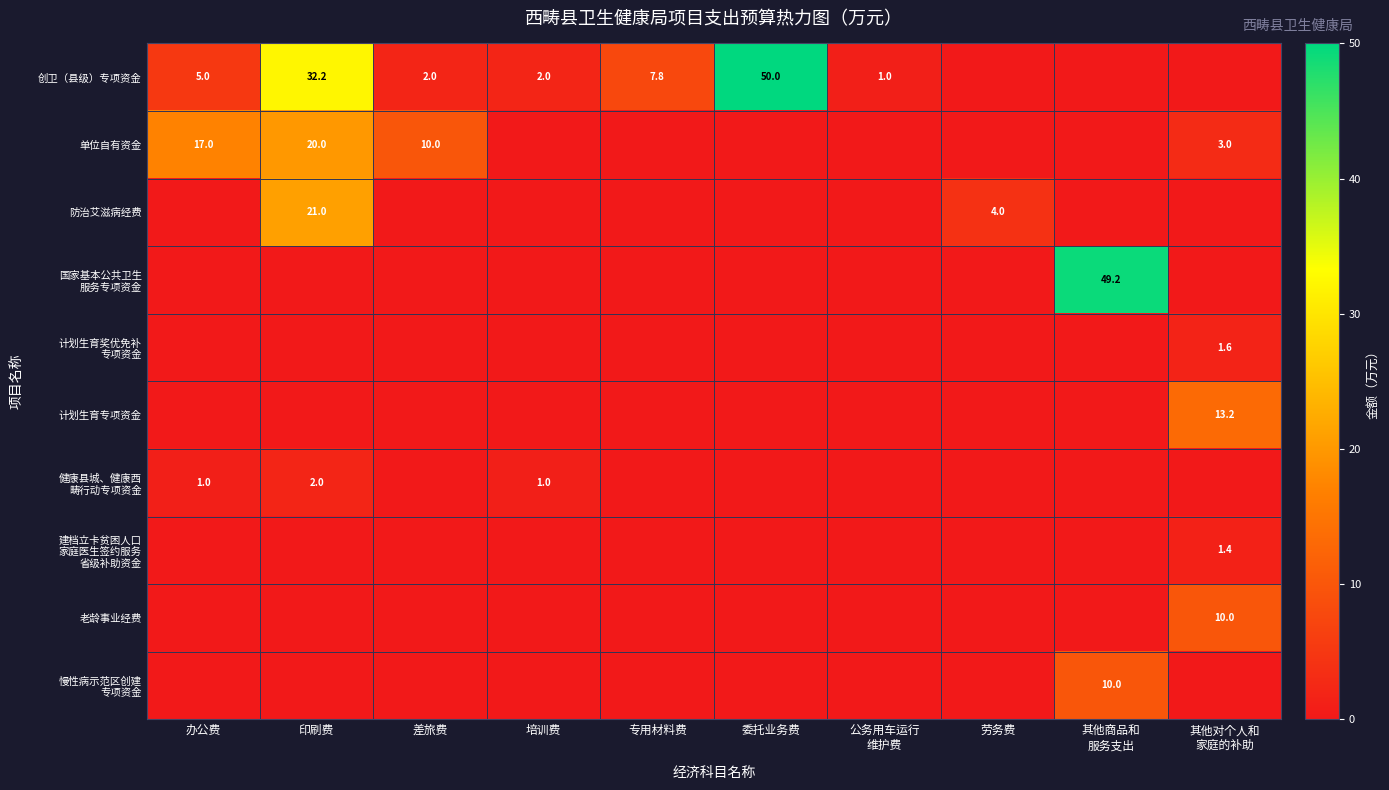

What is the difference between the maximum and minimum values in the 健康县城、健康西 畴行动专项资金 series?

2.0